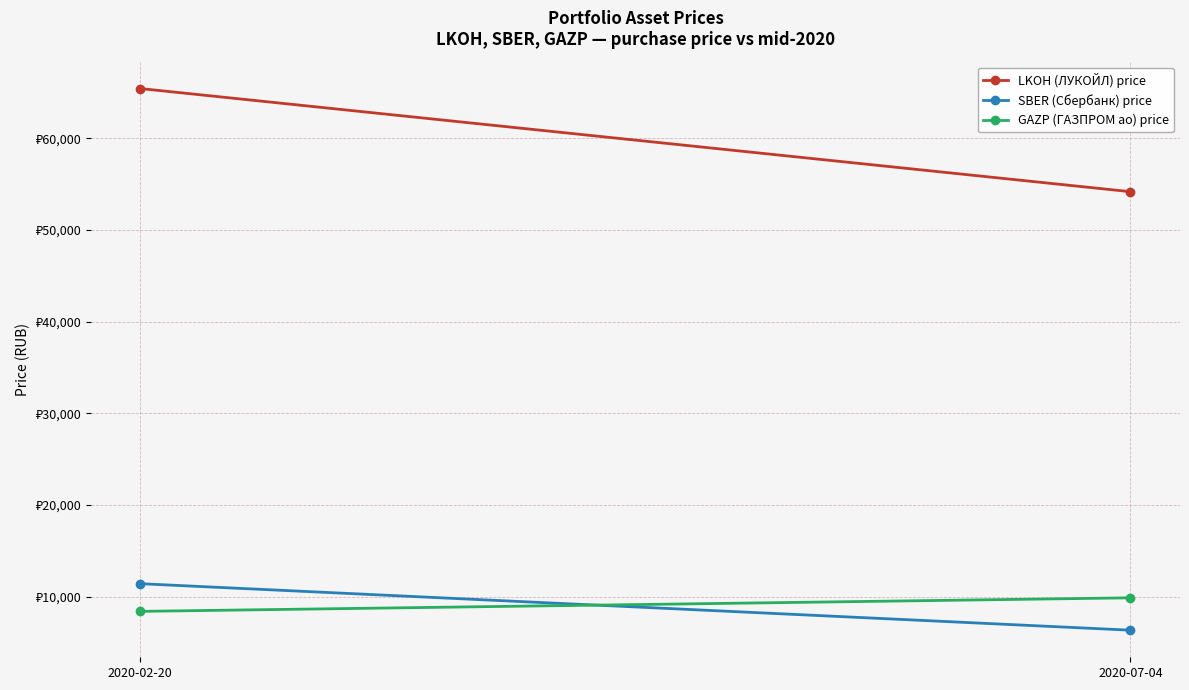

What value does the LKOH (ЛУКОЙЛ) price series have at 2020-07-04?

54175.2